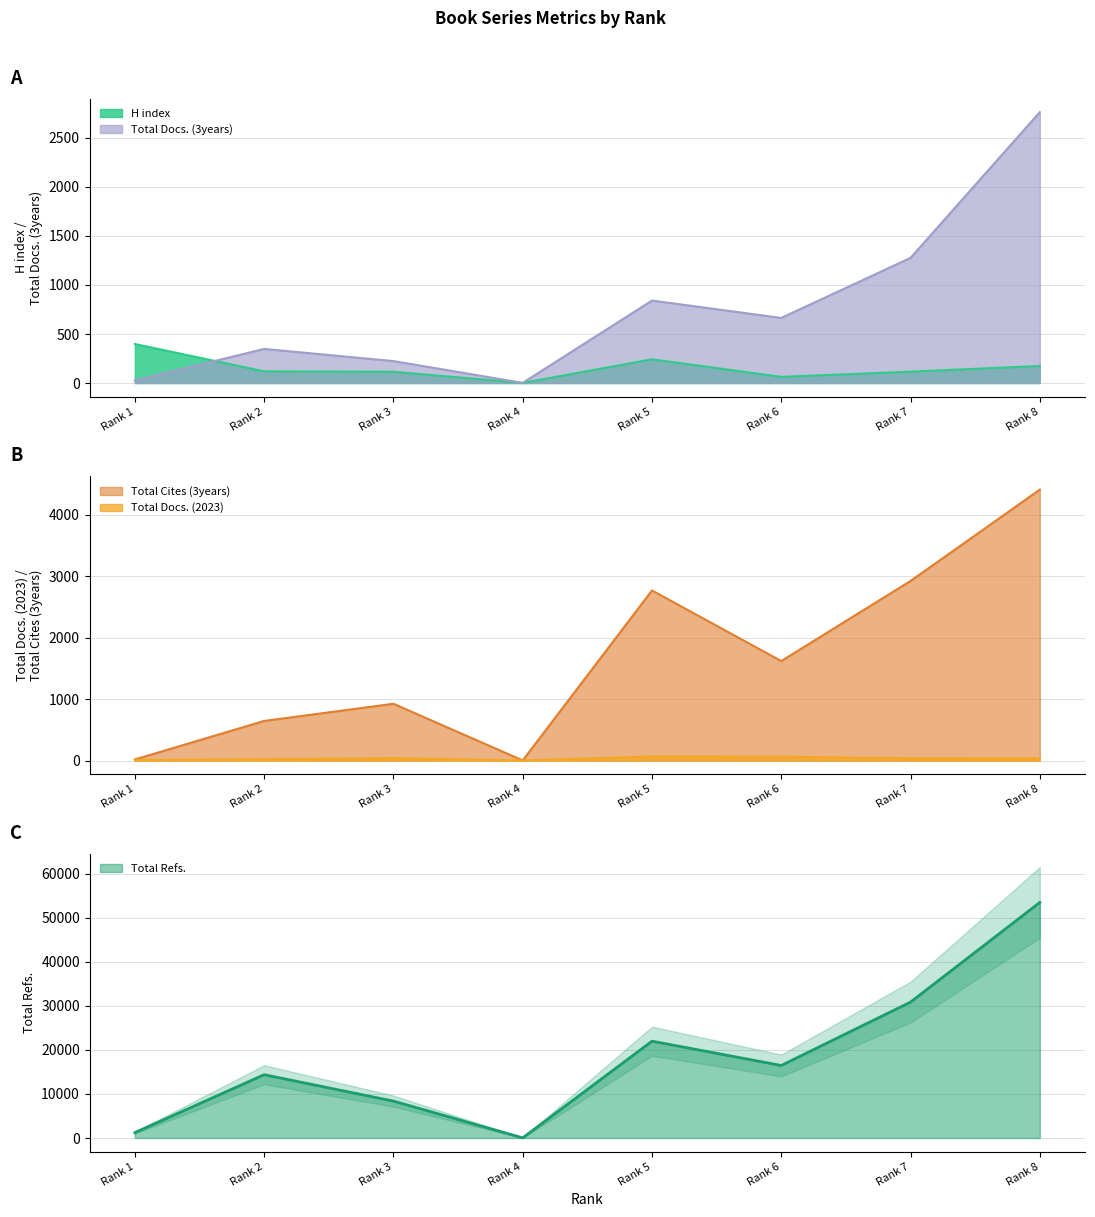

In Total Refs., how many points are lower than both neighbors (excluding endpoints)?

2